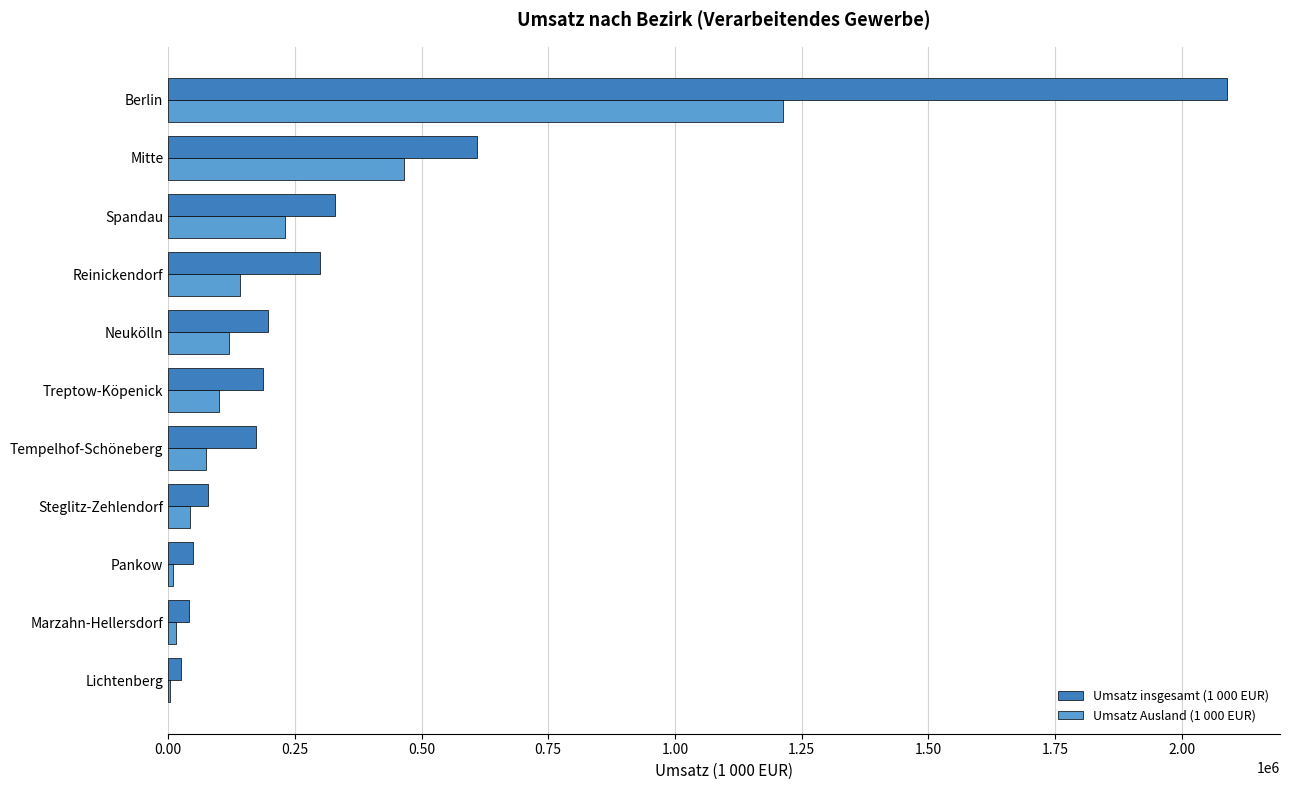

True or false: Umsatz insgesamt (1 000 EUR) has a value of 186873 at Treptow-Köpenick.

True